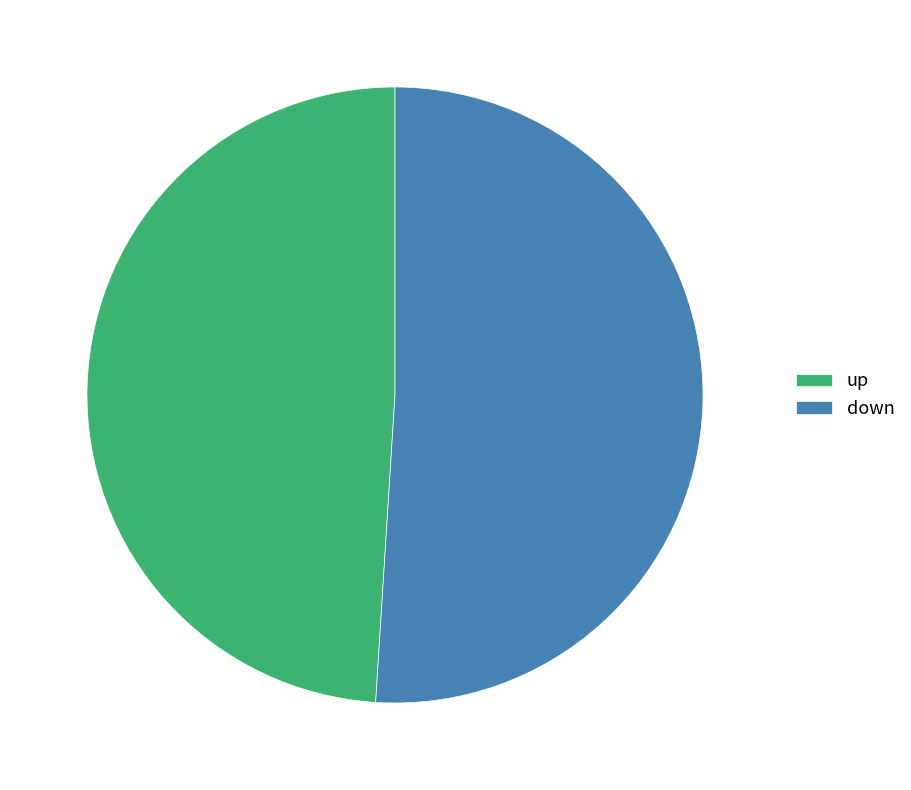

Does up represent more than half of the total?

No